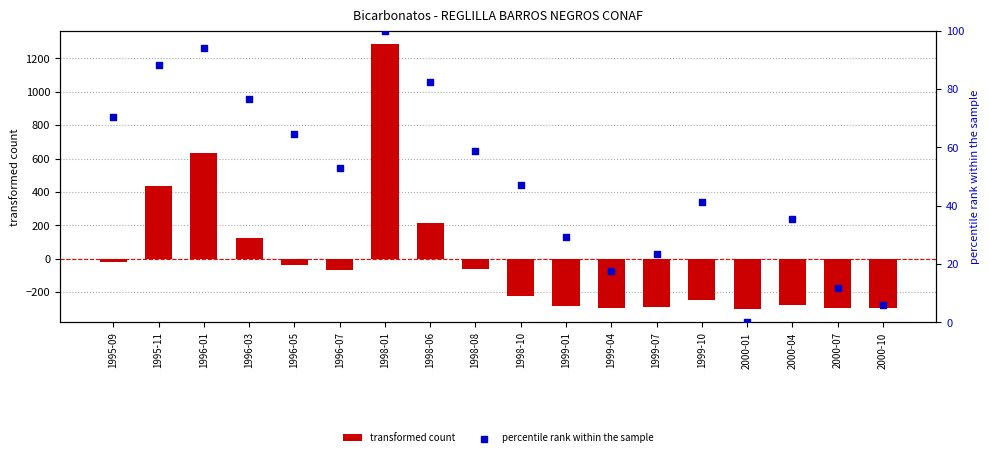

Which series contains the lowest Y value?

transformed count